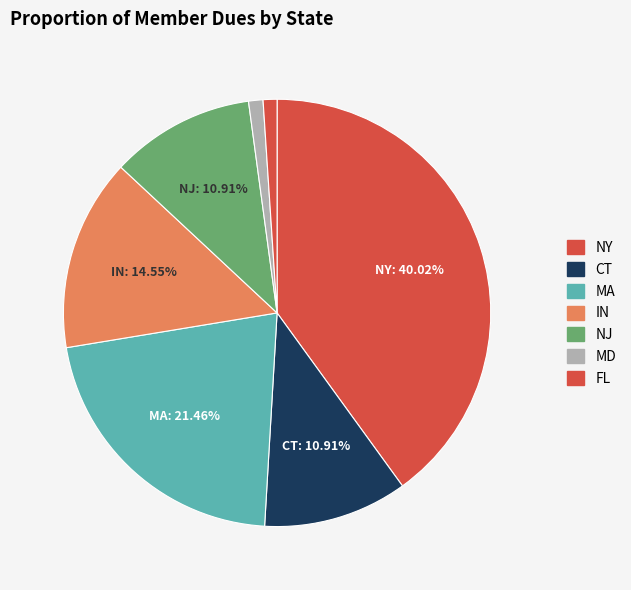

Count the number of slices in the pie.

7